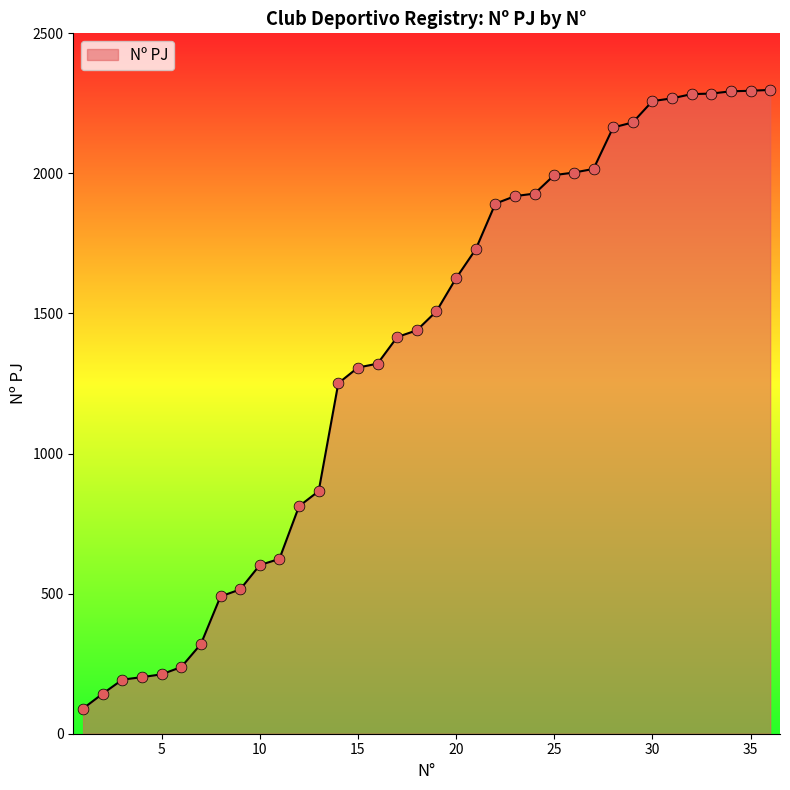

What is the greatest value displayed?

2298